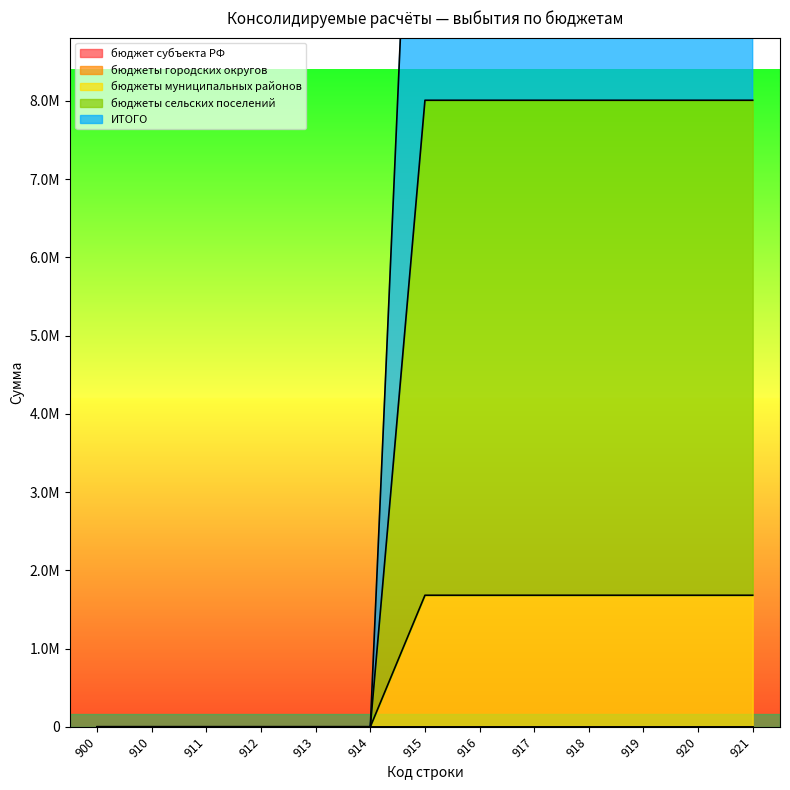

How many values in ИТОГО are above zero?

7